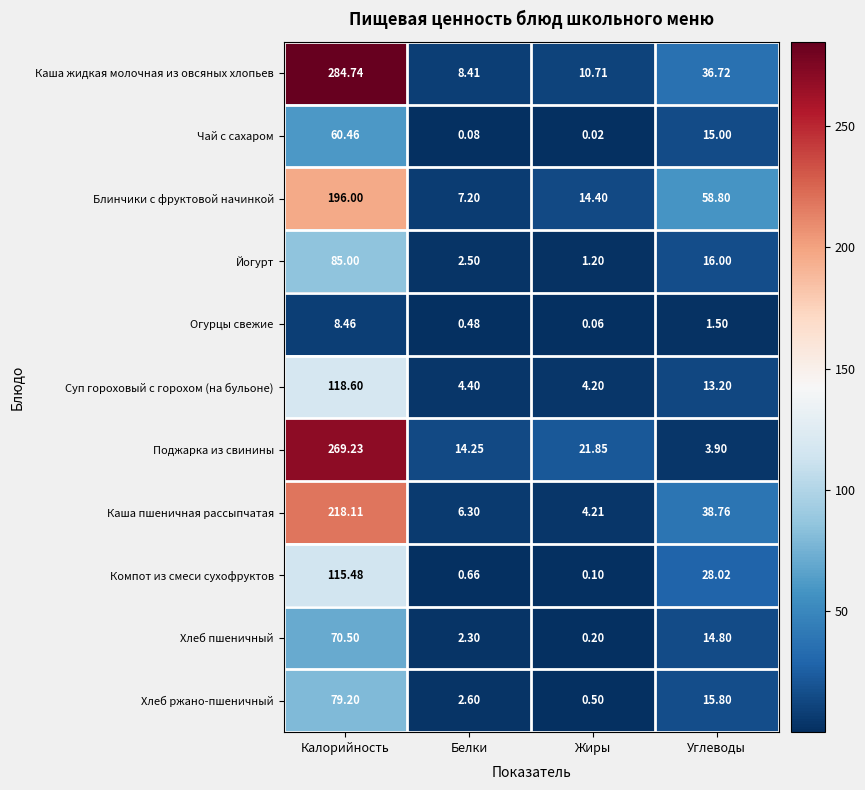

List the labels in order of Поджарка из свинины value, largest first.

Калорийность, Жиры, Белки, Углеводы